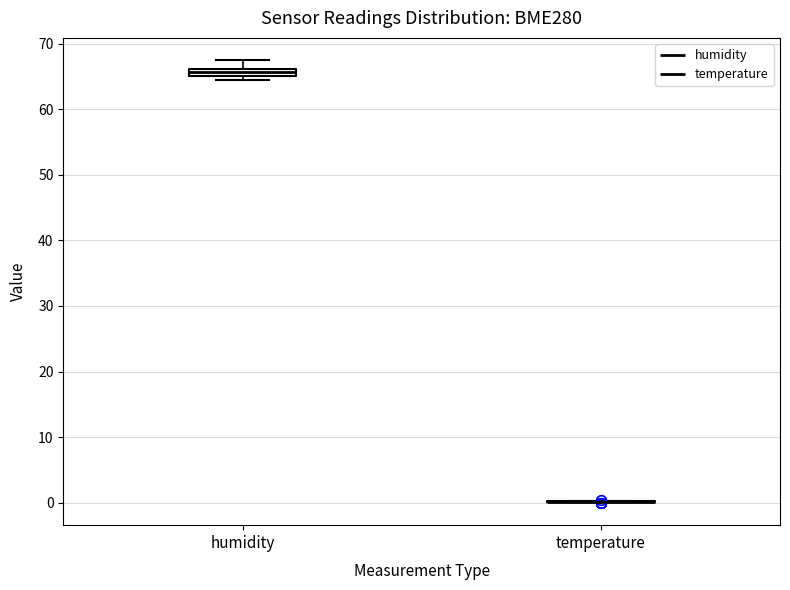

Where does the upper whisker of the box for humidity end on the y-axis? The values are not printed on the chart, so give them approximately, as read against the axis.

68